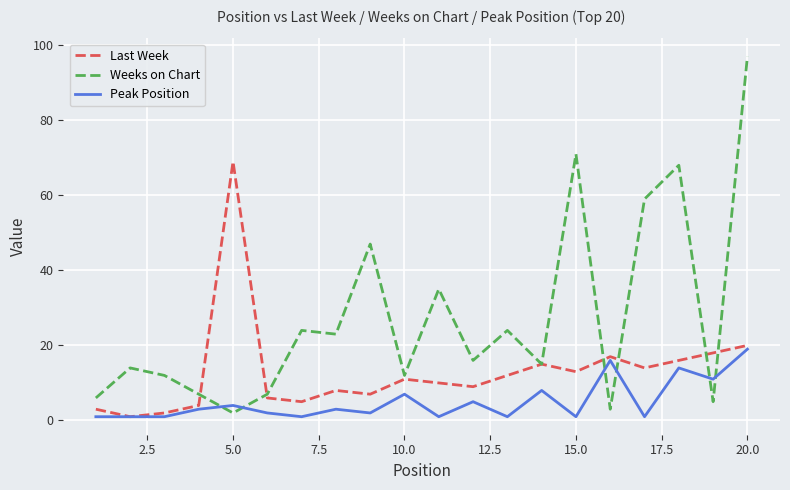

Which series has the largest total across all categories?

Weeks on Chart